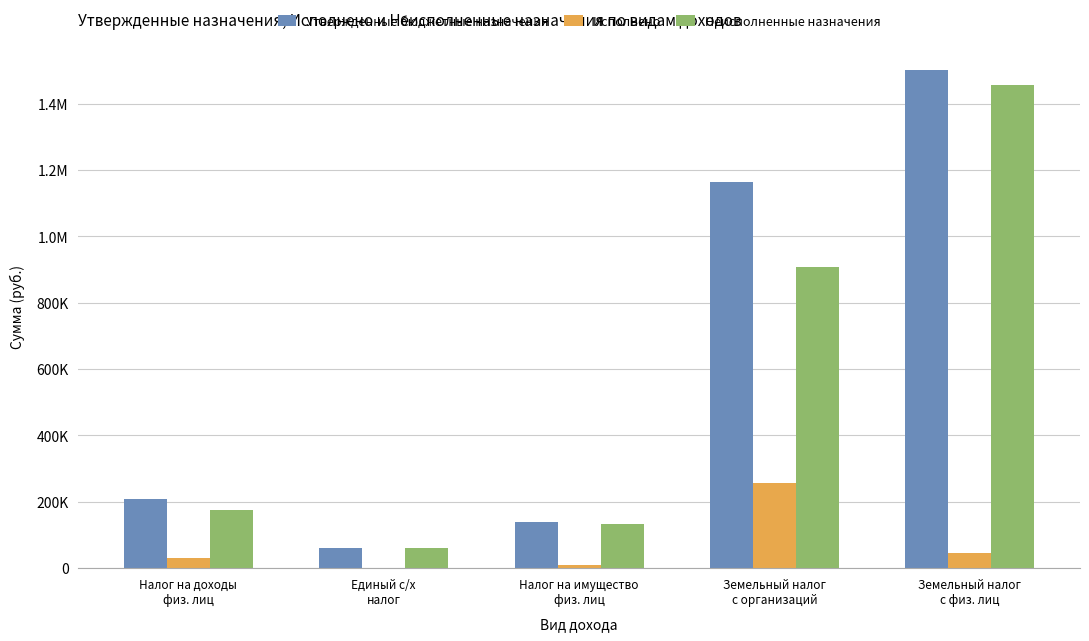

What is the total value across all series at Налог на доходы
физ. лиц?

413473.7